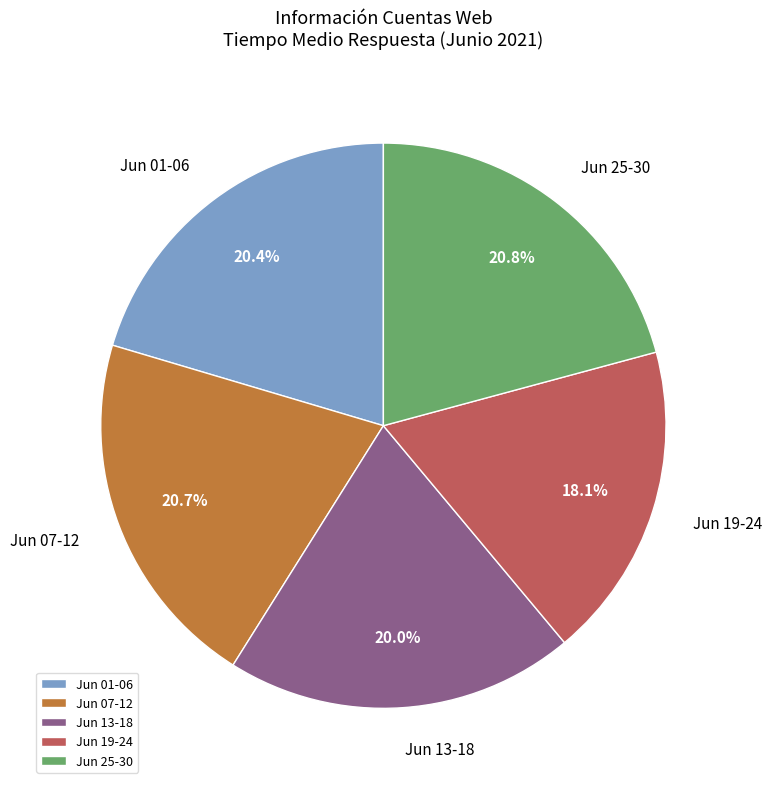

Approximately how many times larger is the value at Jun 13-18 compared to Jun 19-24?

1.1